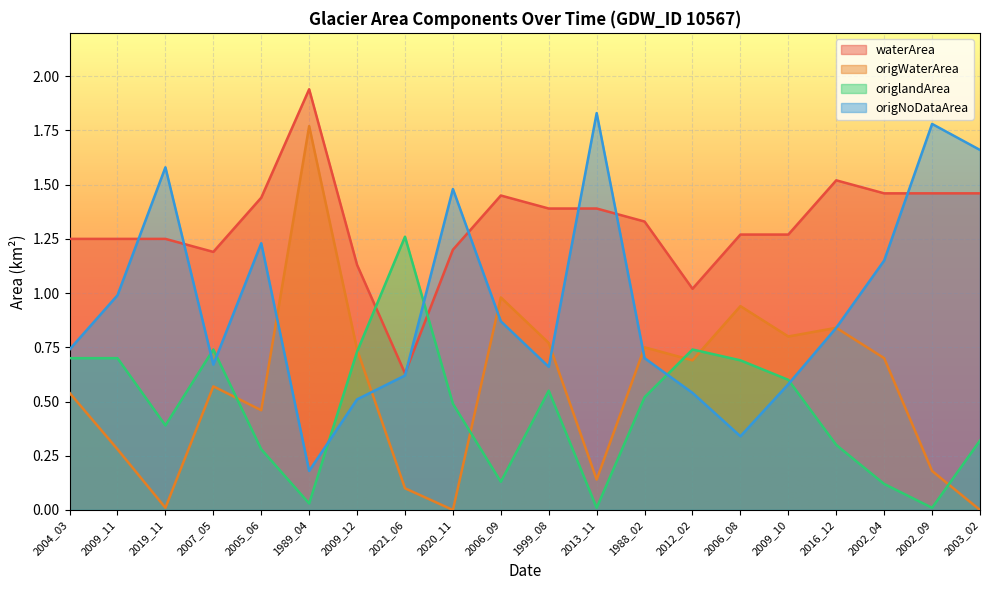

Where is the first local maximum for waterArea?

1989_04